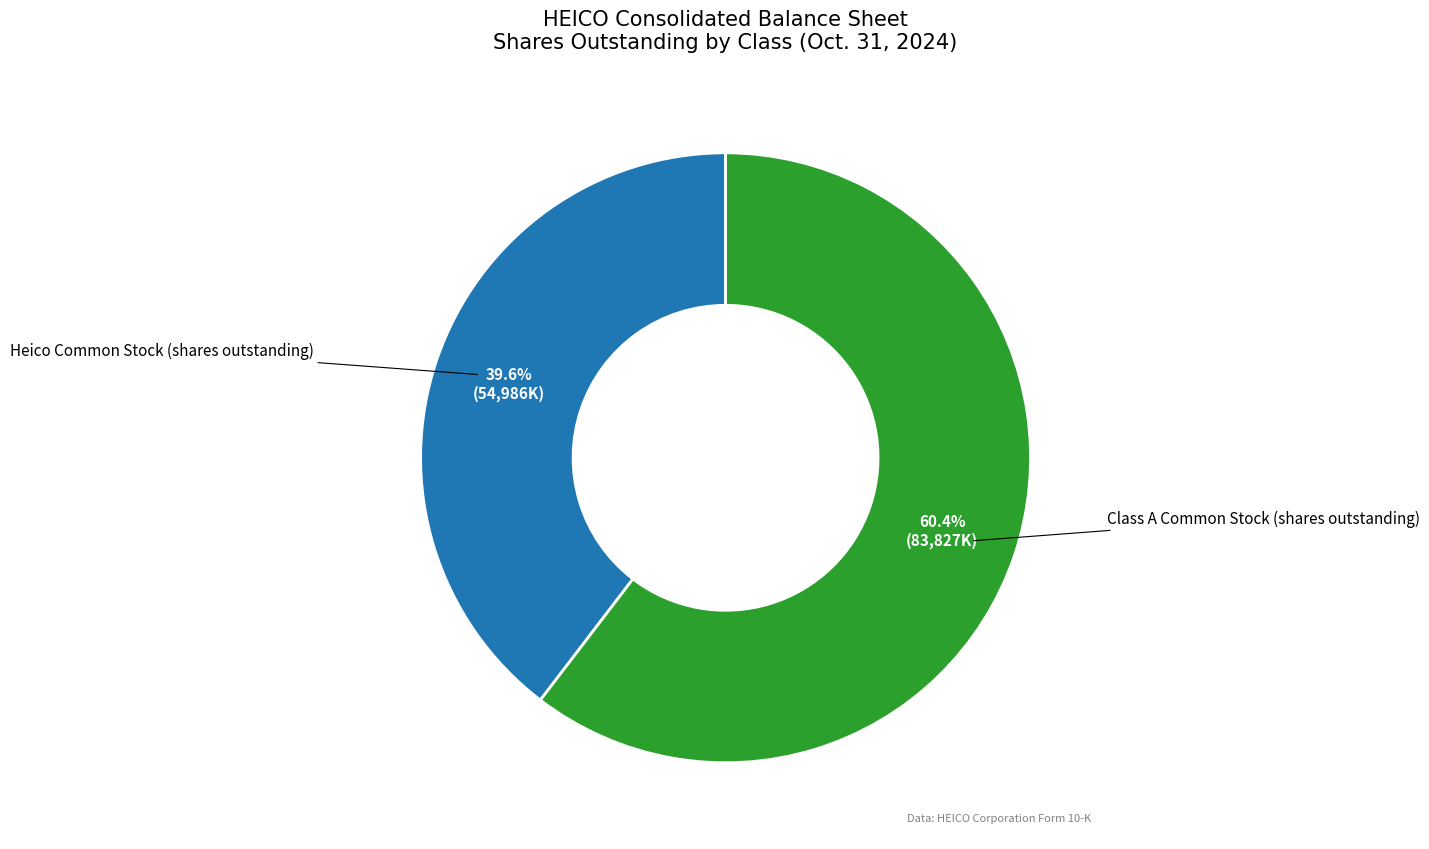

Which has a higher value, Heico Common Stock (shares outstanding) or Class A Common Stock (shares outstanding)?

Class A Common Stock (shares outstanding)